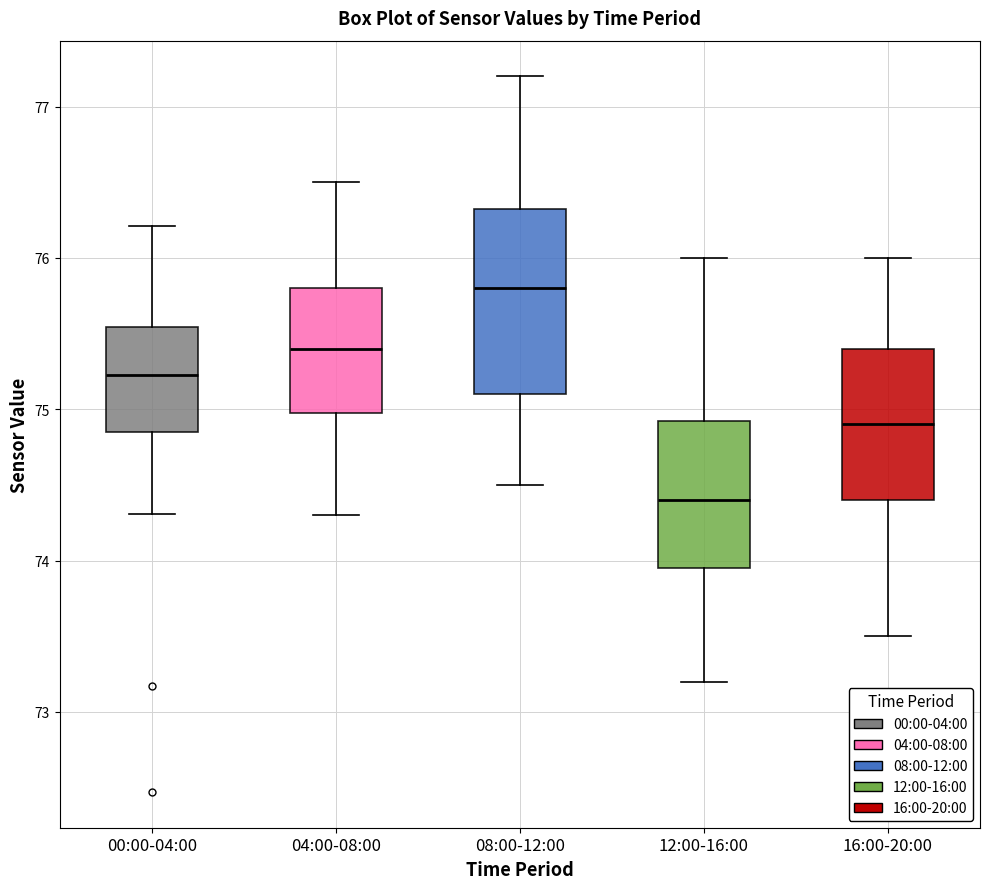

Reading left to right, transcribe this box plot: for each box, give where its median line is, the range the box spans, and where its two whiskers end, as read against the y-axis. The values are not printed on the chart, so give them approximately, as read against the axis.

00:00-04:00: median 75.2, box 74.8 to 75.5, whiskers 74.3 to 76.2
04:00-08:00: median 75.4, box 75.0 to 75.8, whiskers 74.3 to 76.5
08:00-12:00: median 75.8, box 75.1 to 76.3, whiskers 74.5 to 77.2
12:00-16:00: median 74.4, box 74.0 to 74.9, whiskers 73.2 to 76.0
16:00-20:00: median 74.9, box 74.4 to 75.4, whiskers 73.5 to 76.0